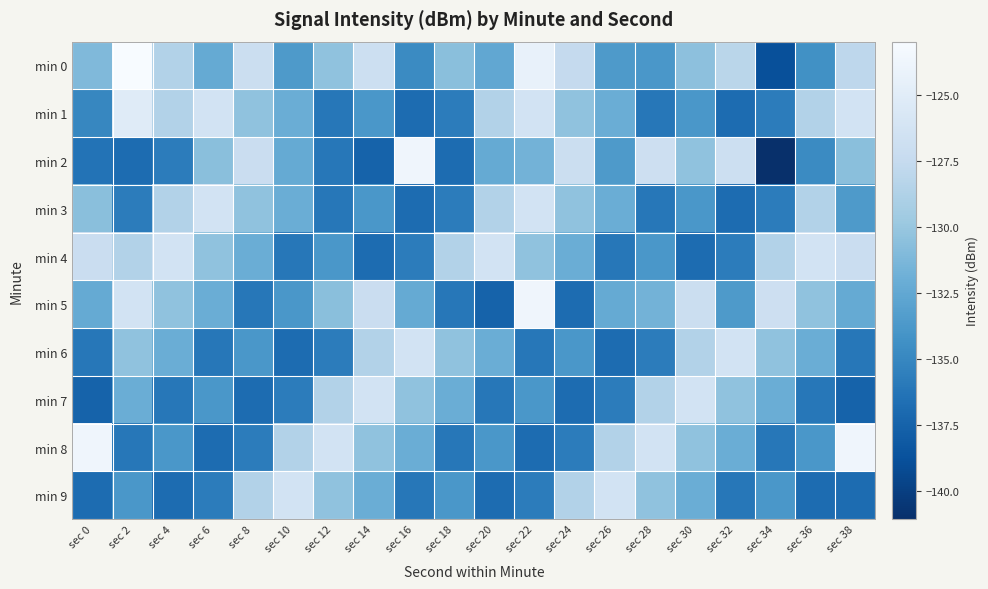

Between sec 4 and sec 12, which is larger?

sec 4